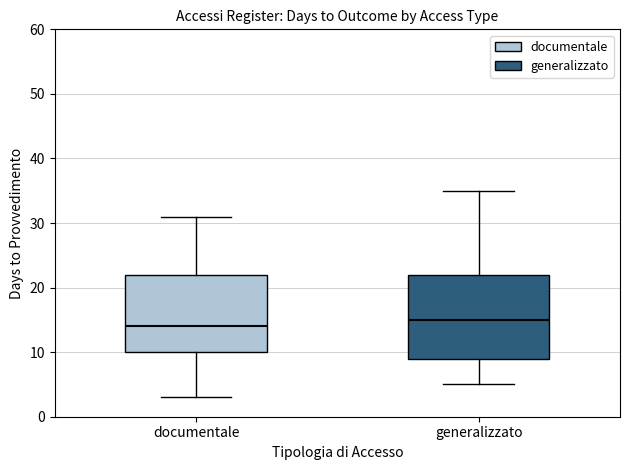

Which box is the tallest, from its lower edge to its upper edge?

generalizzato